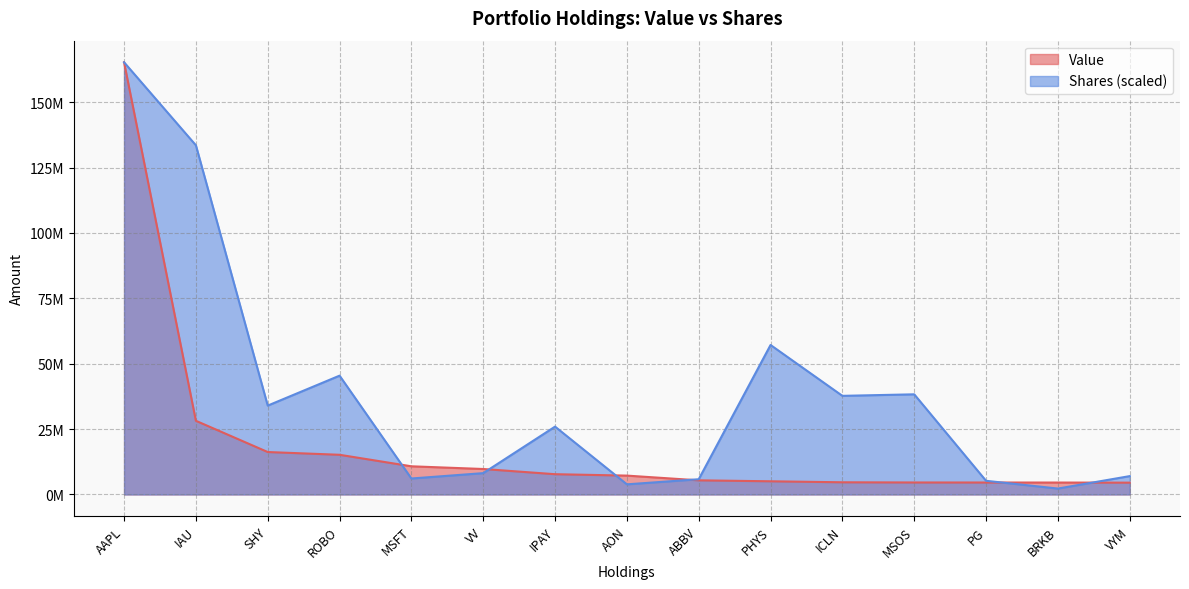

Where does the Shares or principal amount series first go above 25937437?

AAPL